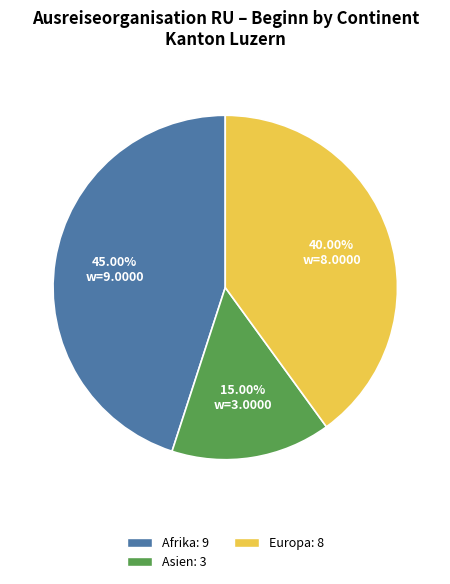

Is there any slice that represents more than half of the pie?

No